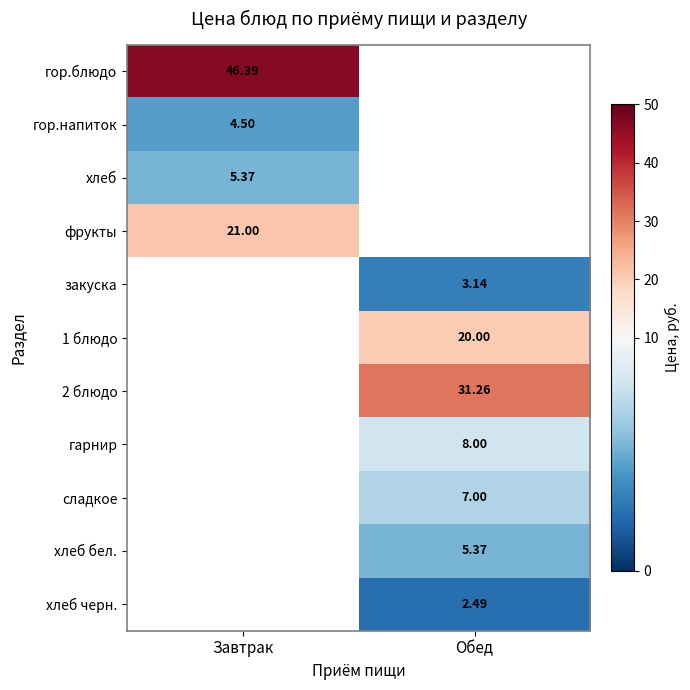

How many positive values does the хлеб series have?

1